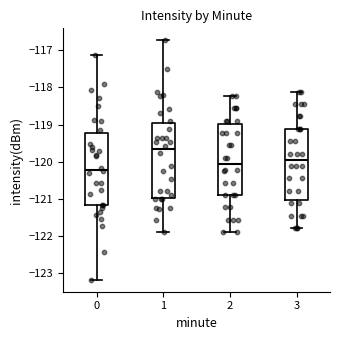

Where does the upper whisker of the box at x = 3 end on the y-axis? The values are not printed on the chart, so give them approximately, as read against the axis.

-118.1